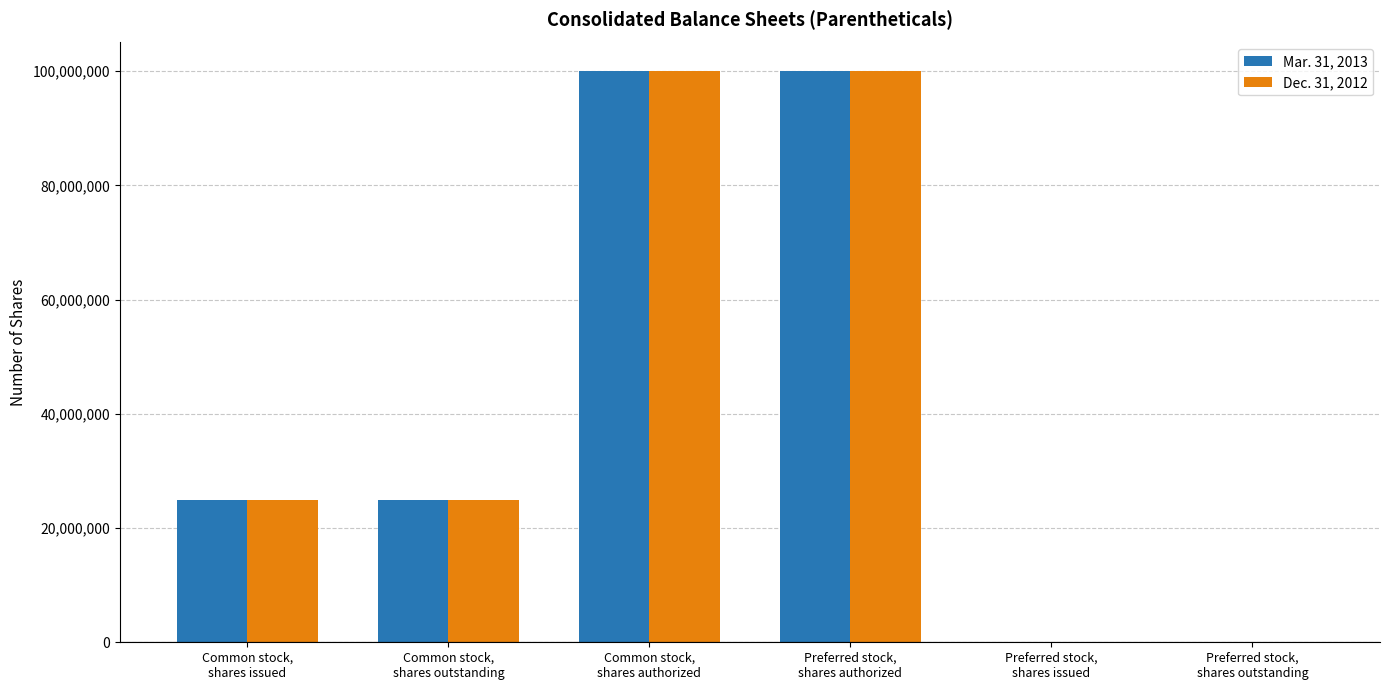

What is the greatest value displayed?

100000000